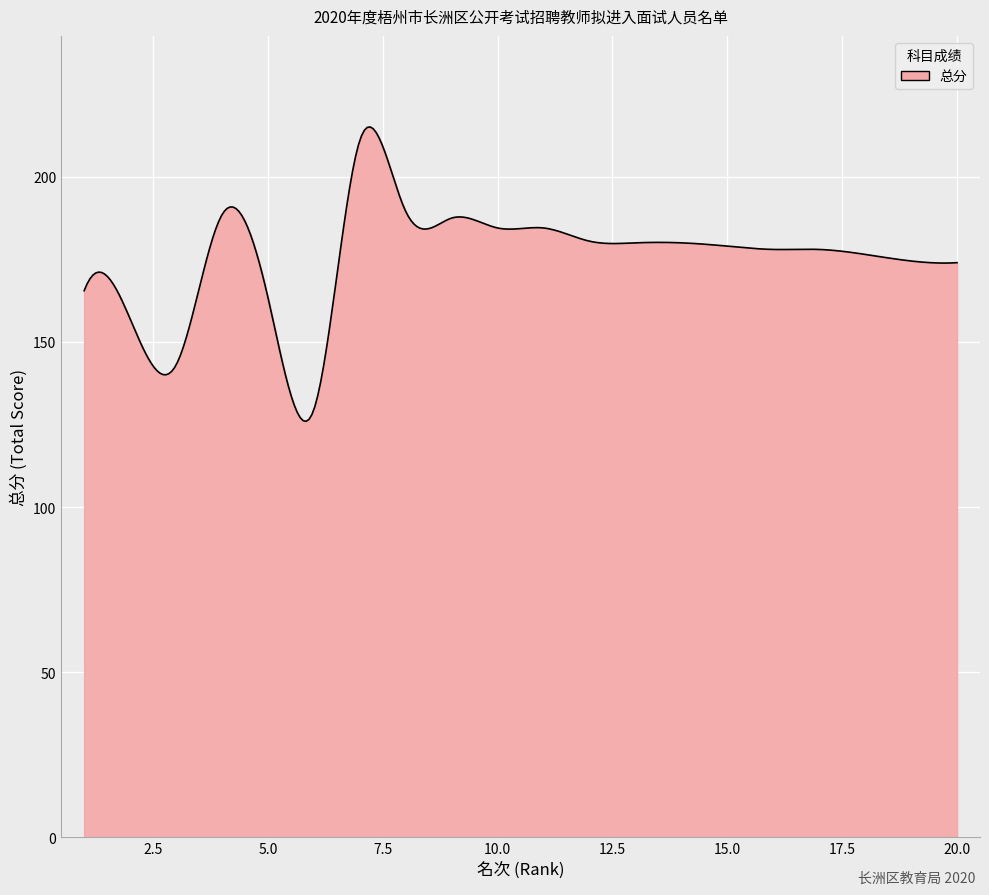

What is the minimum value shown in the chart?

126.0